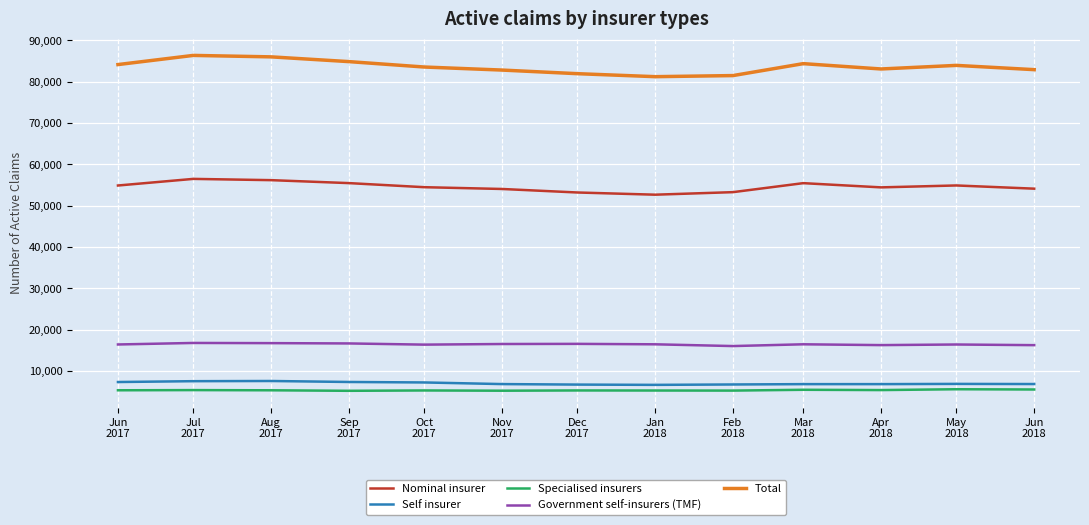

How many lines are shown in the chart?

5